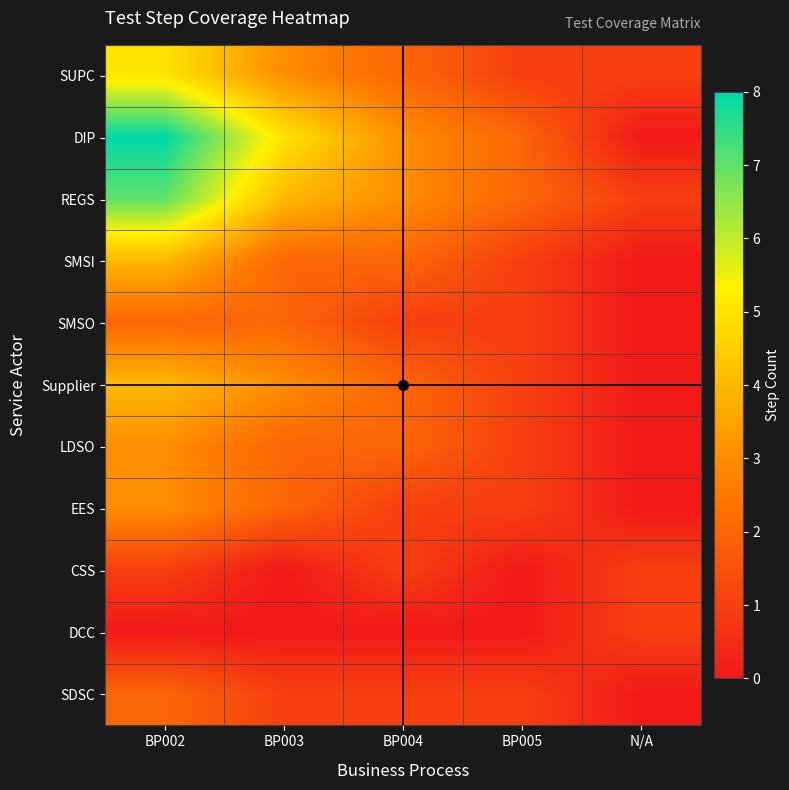

Rank the series at BP002 from highest to lowest value.

DIP, REGS, SUPC, SMSI, Supplier, LDSO, EES, SMSO, SDSC, CSS, DCC